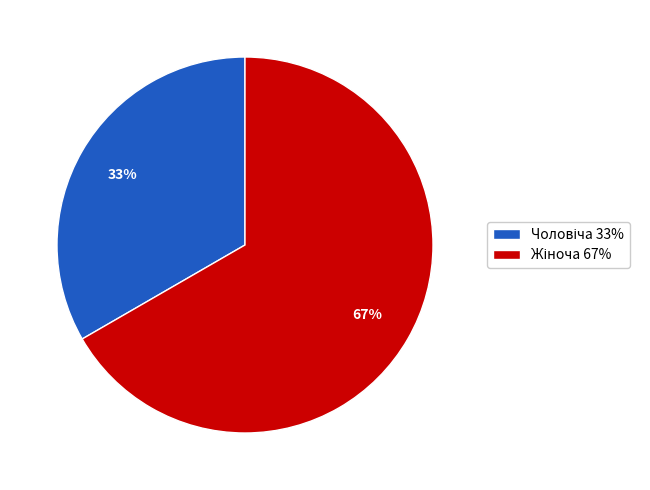

Does any single category account for the majority?

Yes